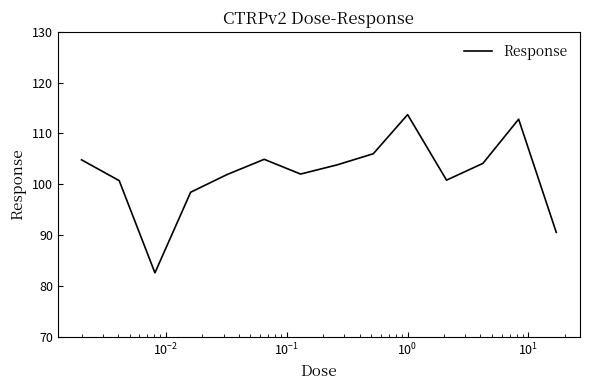

What is the greatest value displayed?

113.7